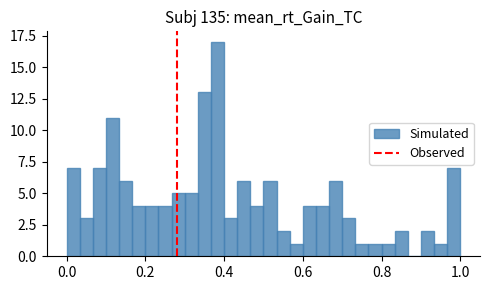

Read against the x-axis, roughly where is the centre of the tallest bar?

0.38